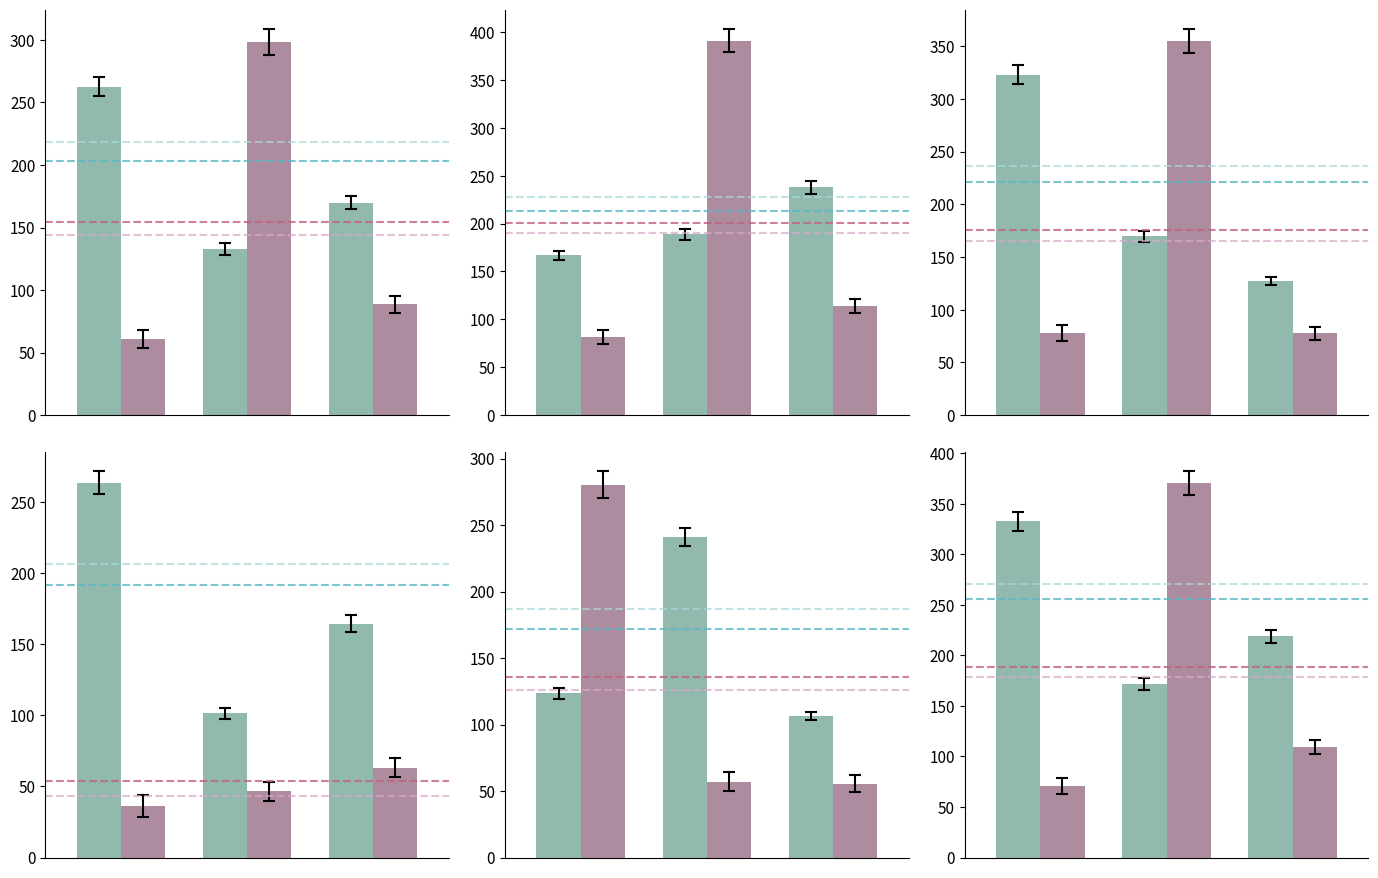

What is the sum of the MBLPENUMPPRIB values at 0 and 2?

180.3